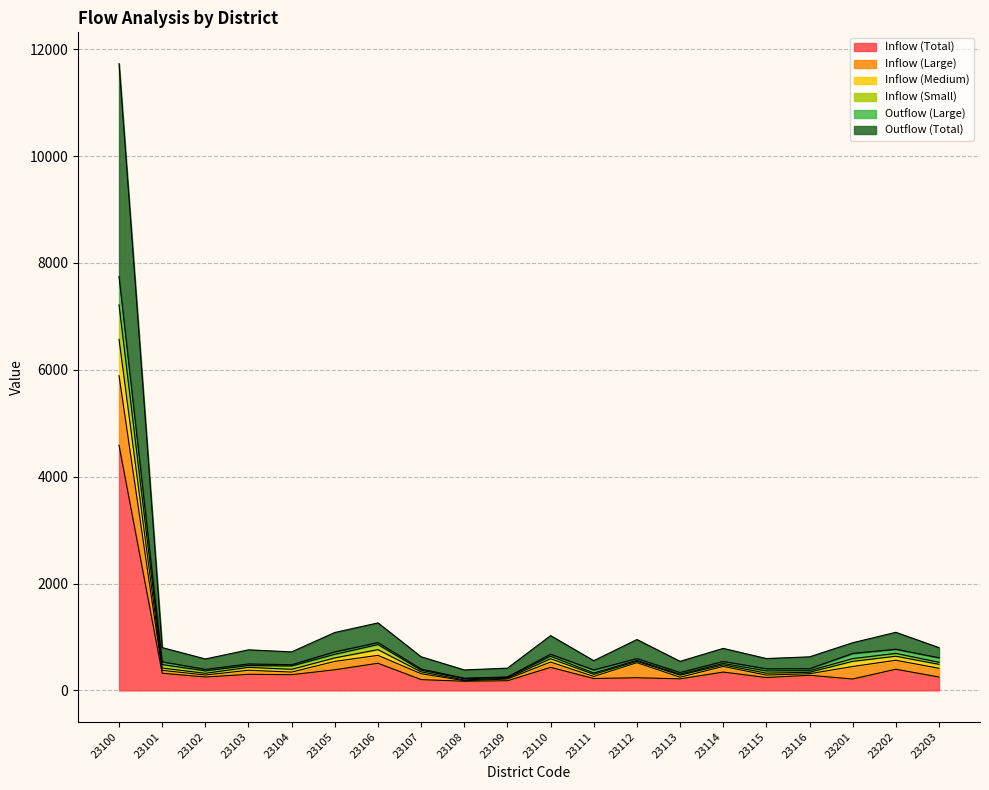

At which category is the sum across all series the highest?

23100